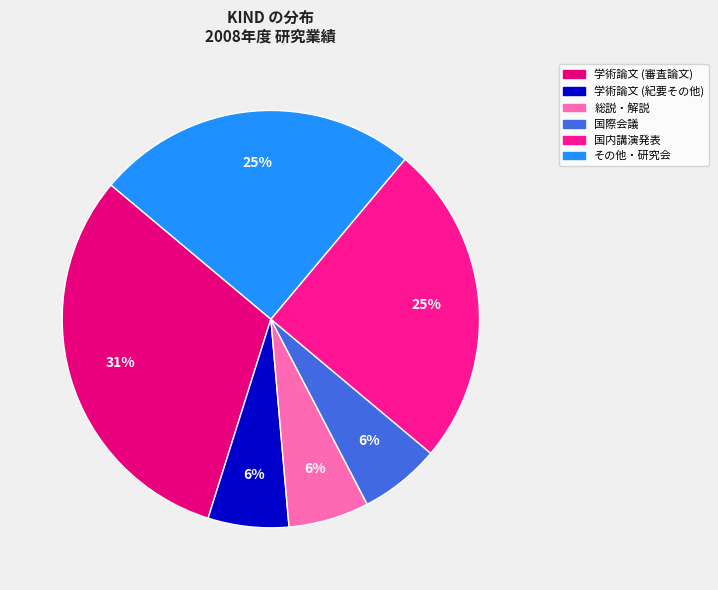

What percentage is the 学術論文 (紀要その他) slice, to the nearest percent?

6%